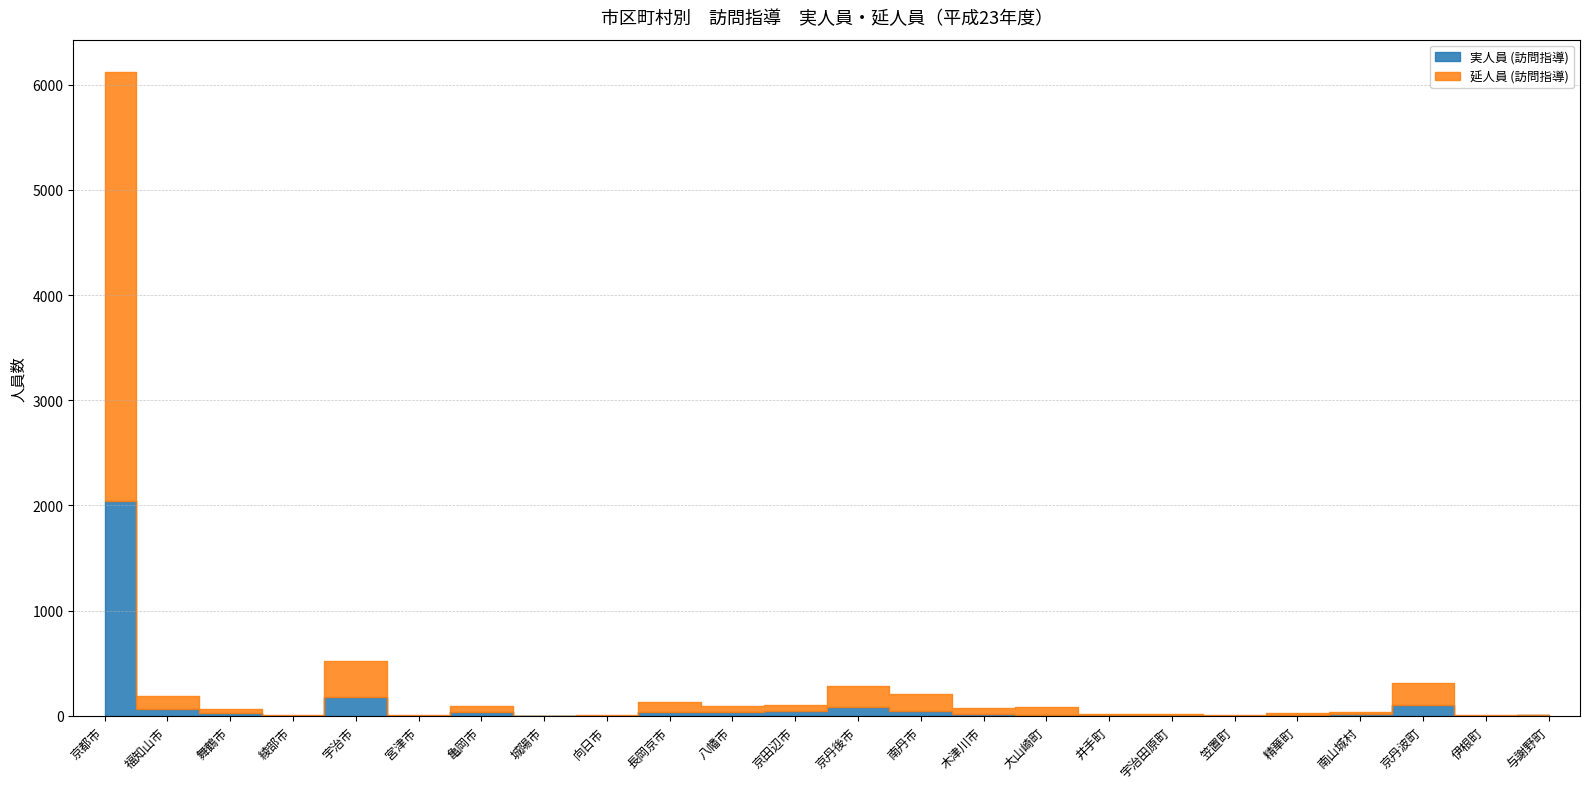

The value of 延人員 (訪問指導) at 京都市 is 4083. True or false?

True